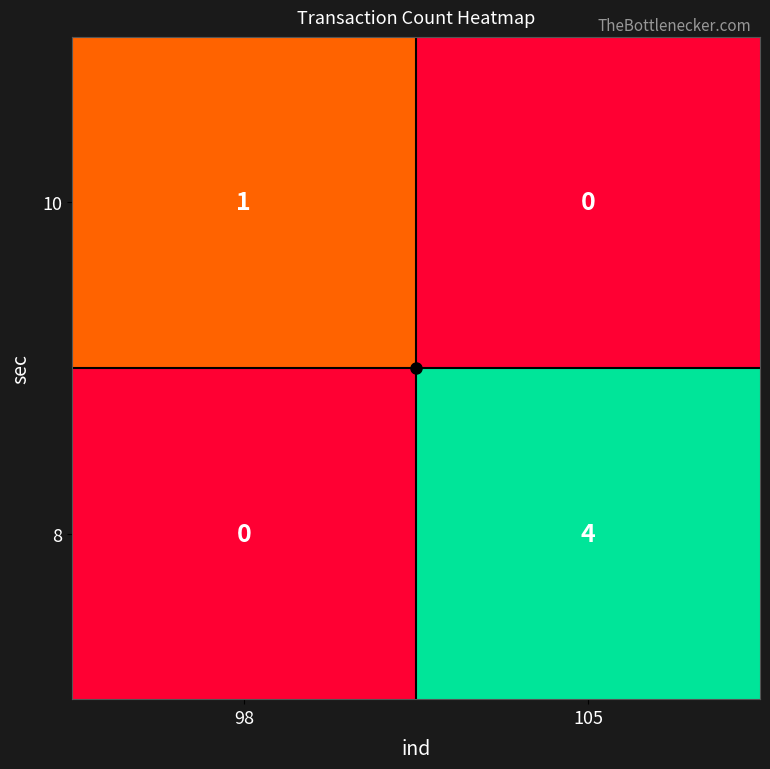

Is it true that 10 equals 1 at 98?

True